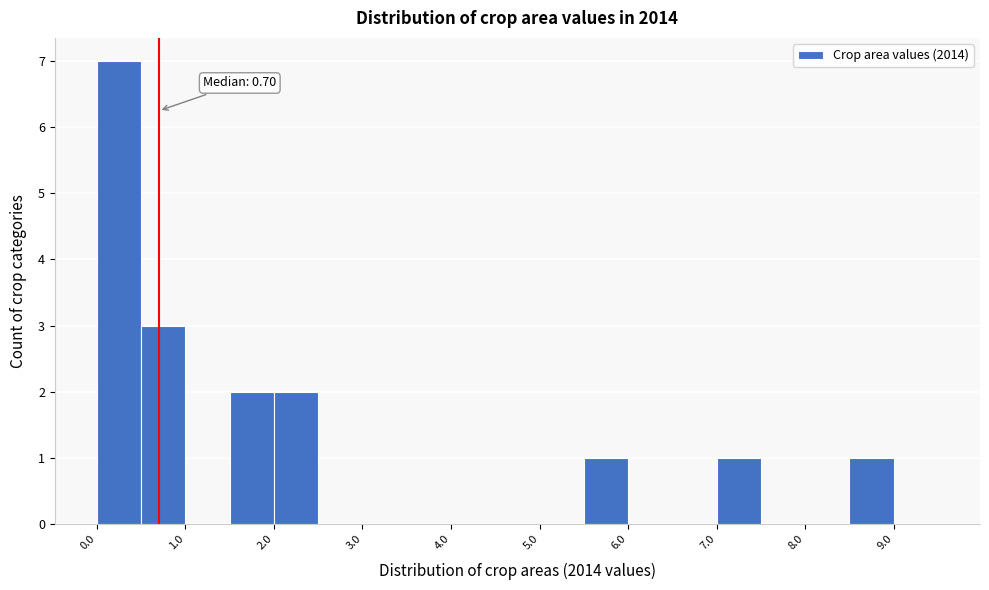

Over which range of the x-axis is the bar tallest?

0.0 to 0.5